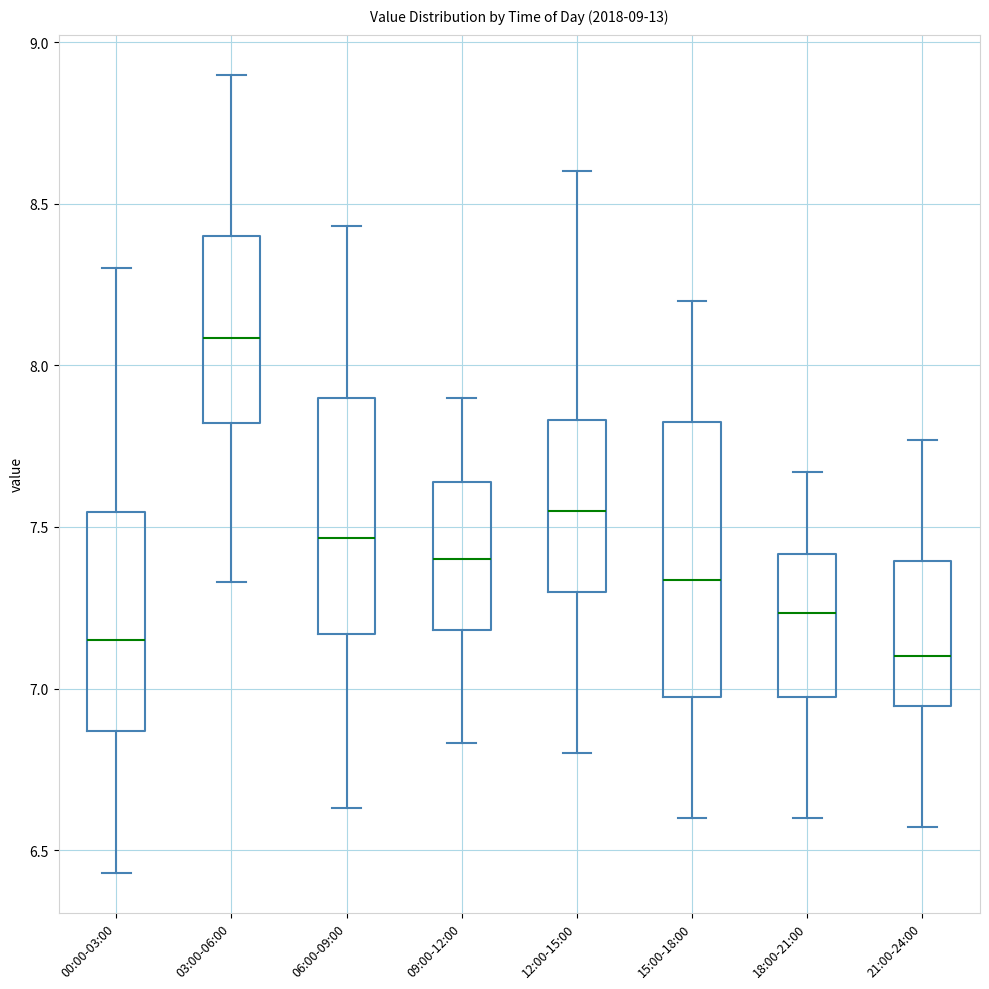

Which box's median line is the lowest?

21:00-24:00